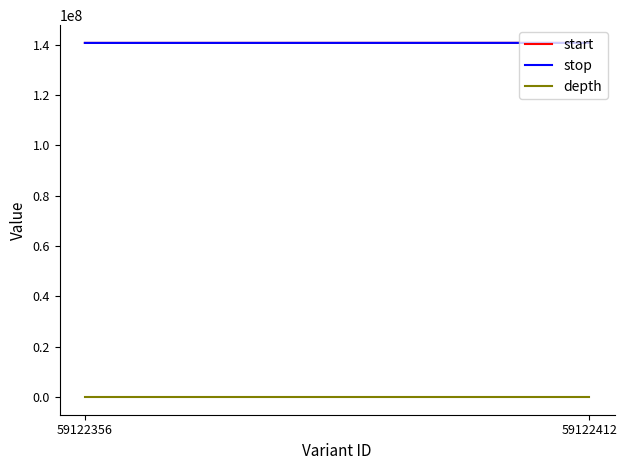

What is the average value of the start series?

140718664